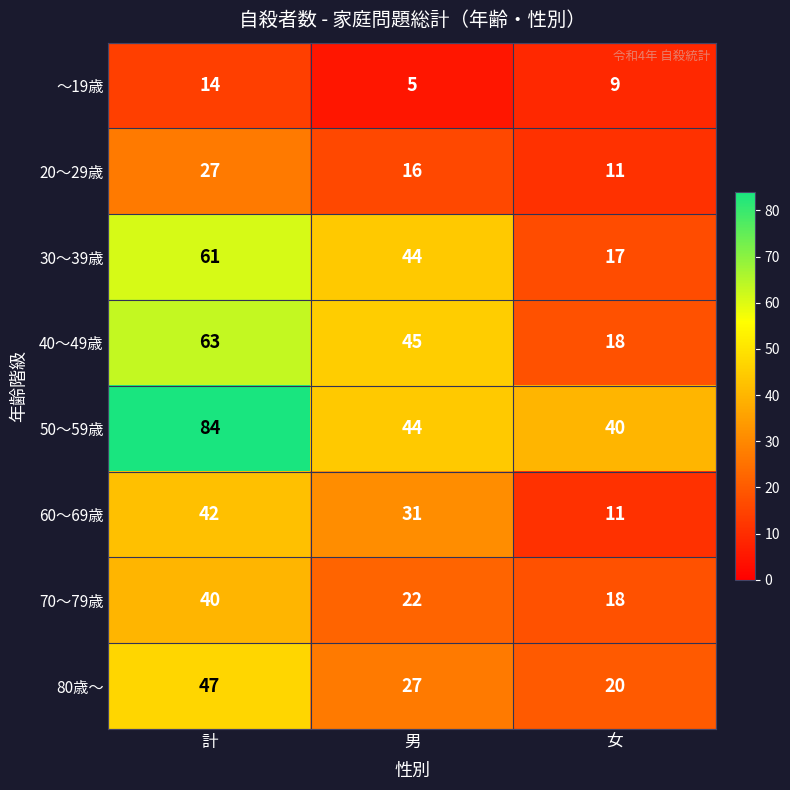

Reading right to left, extract all data points from this chart.

～19歳: 9	5	14
20～29歳: 11	16	27
30～39歳: 17	44	61
40～49歳: 18	45	63
50～59歳: 40	44	84
60～69歳: 11	31	42
70～79歳: 18	22	40
80歳～: 20	27	47